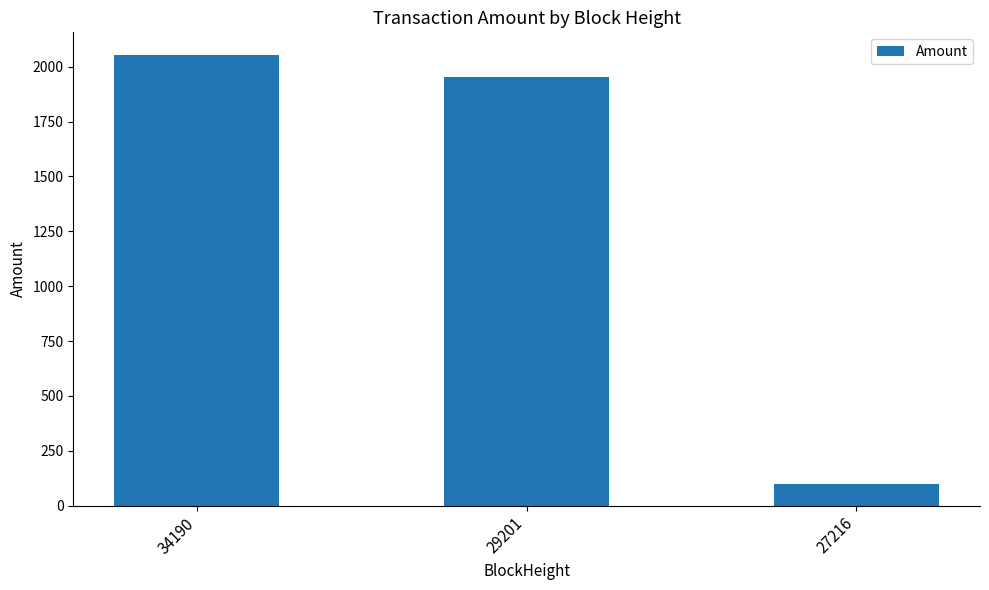

Read the value at 34190.

2053.7